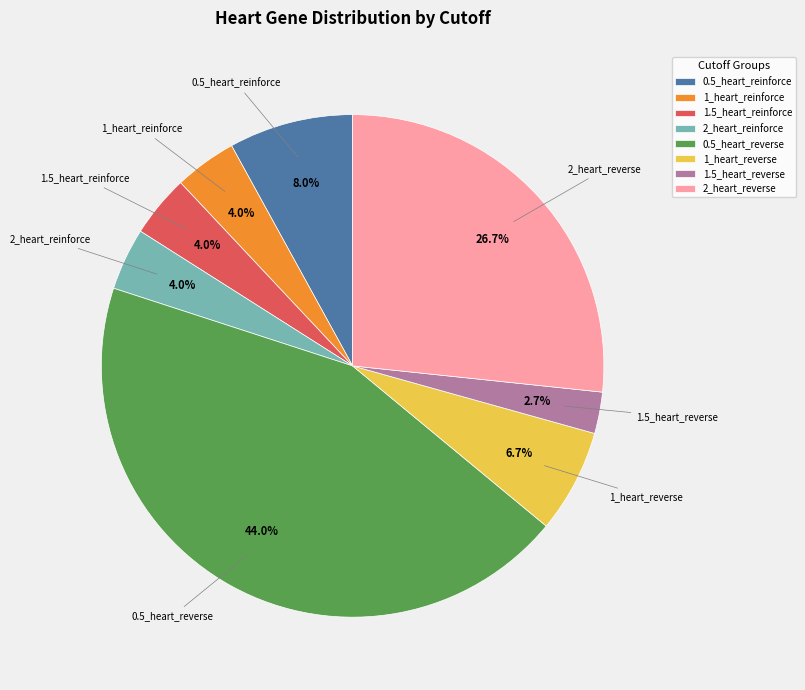

Between 2_heart_reverse and 0.5_heart_reverse, which is larger?

0.5_heart_reverse